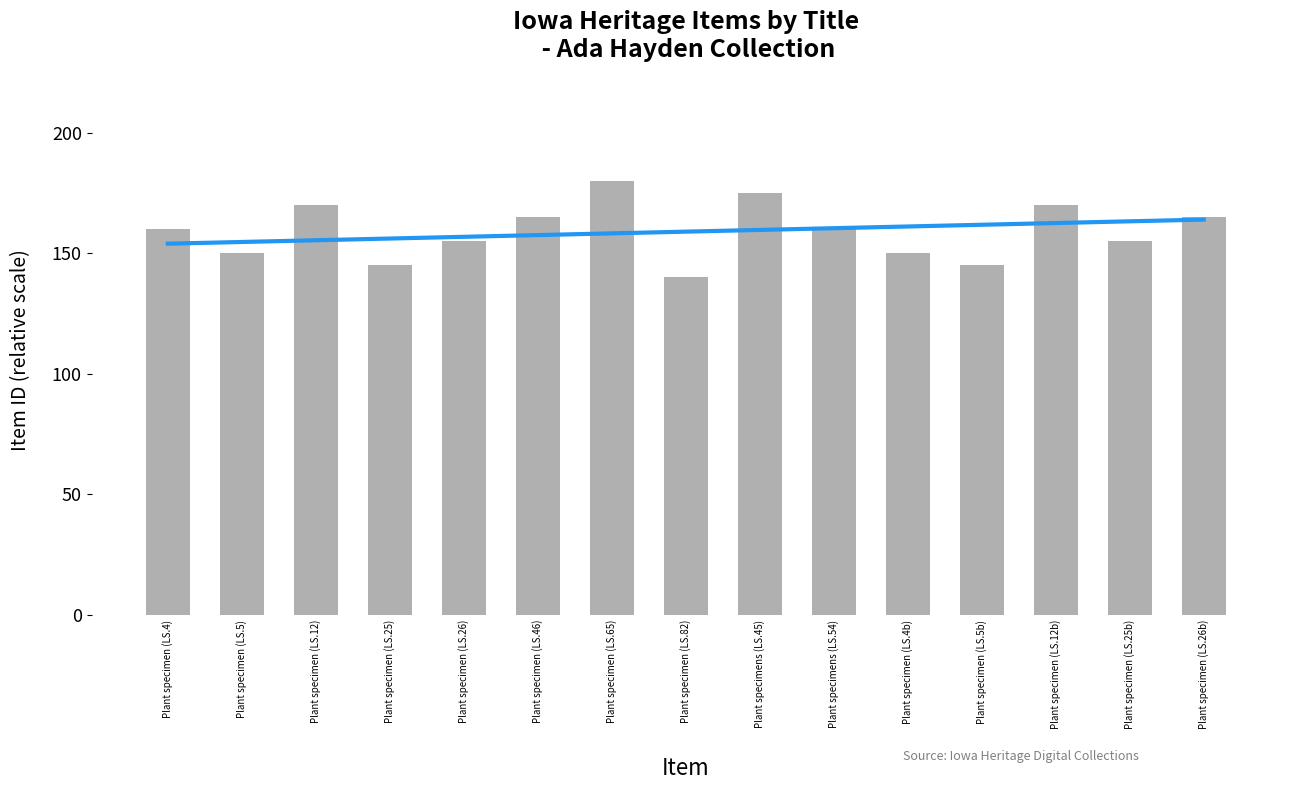

Does the chart contain any negative values?

No